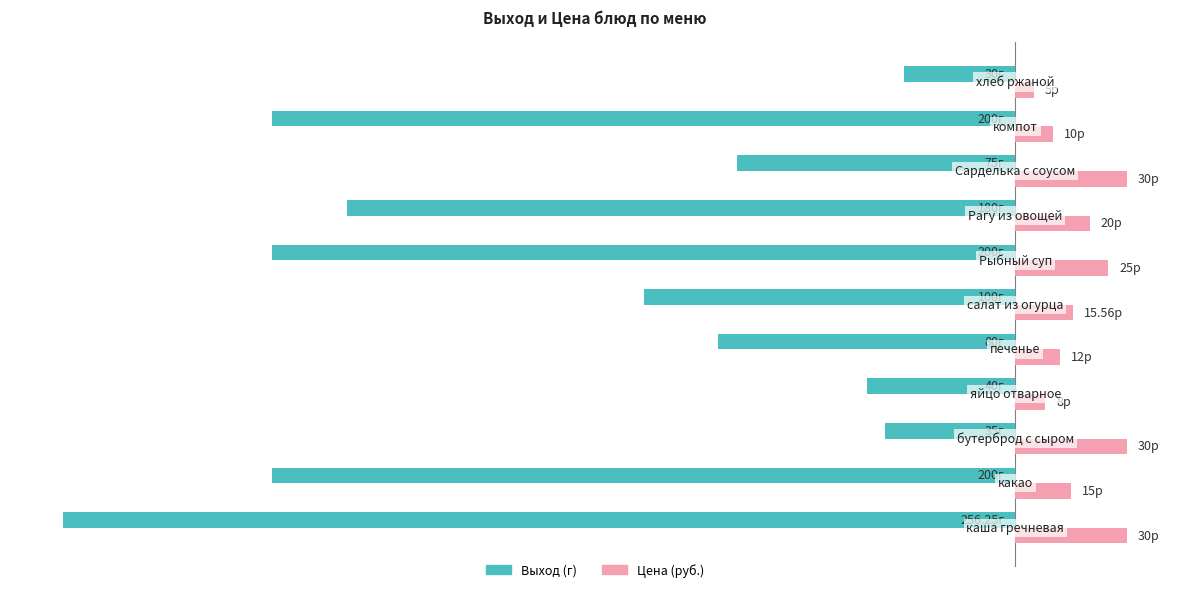

What are all the series names shown in the legend?

Выход (г), Цена (руб.)